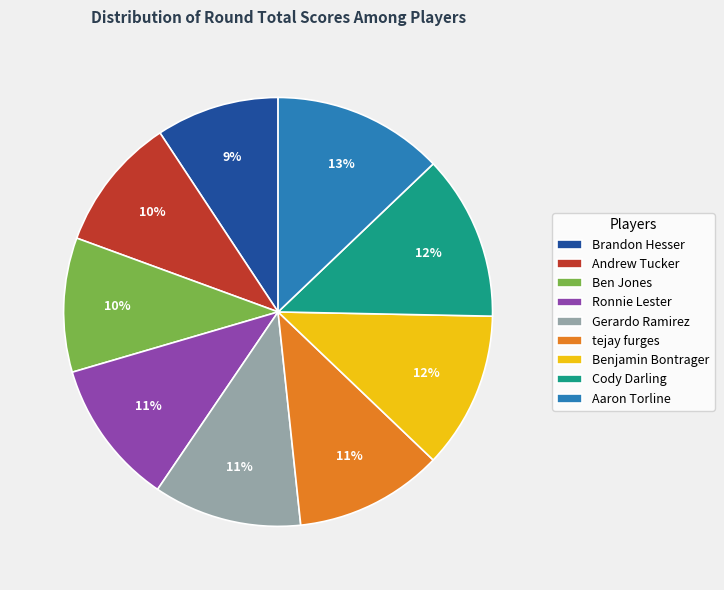

Does any single category account for the majority?

No